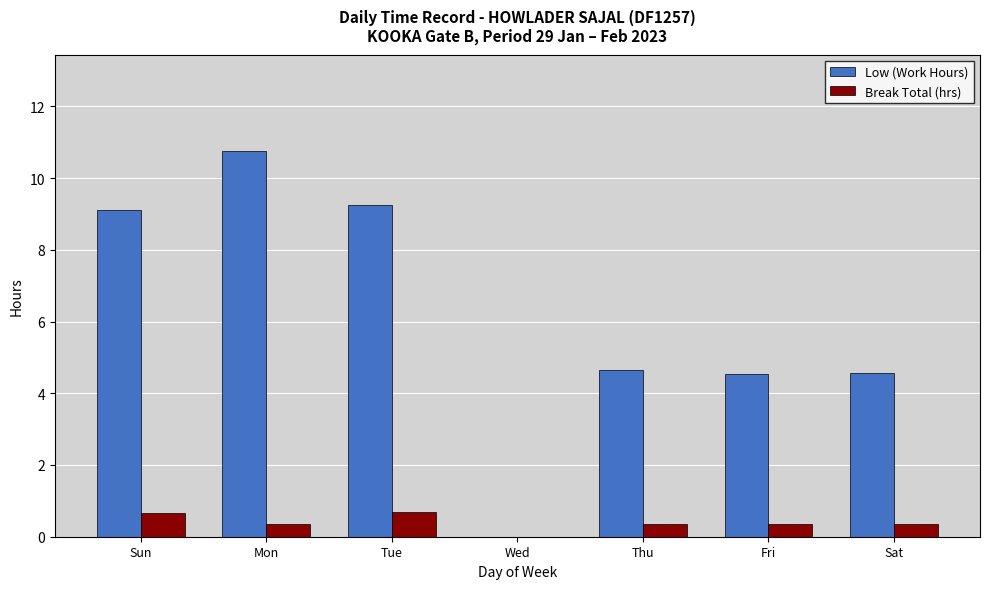

Is the value of Low (Work Hours) at Tue greater than the value of Break Total (hrs) at Fri?

Yes